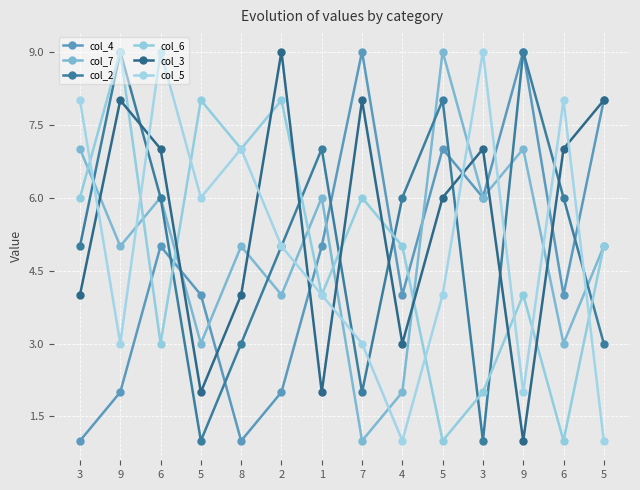

How many col_7 values are between 3 and 6?

9